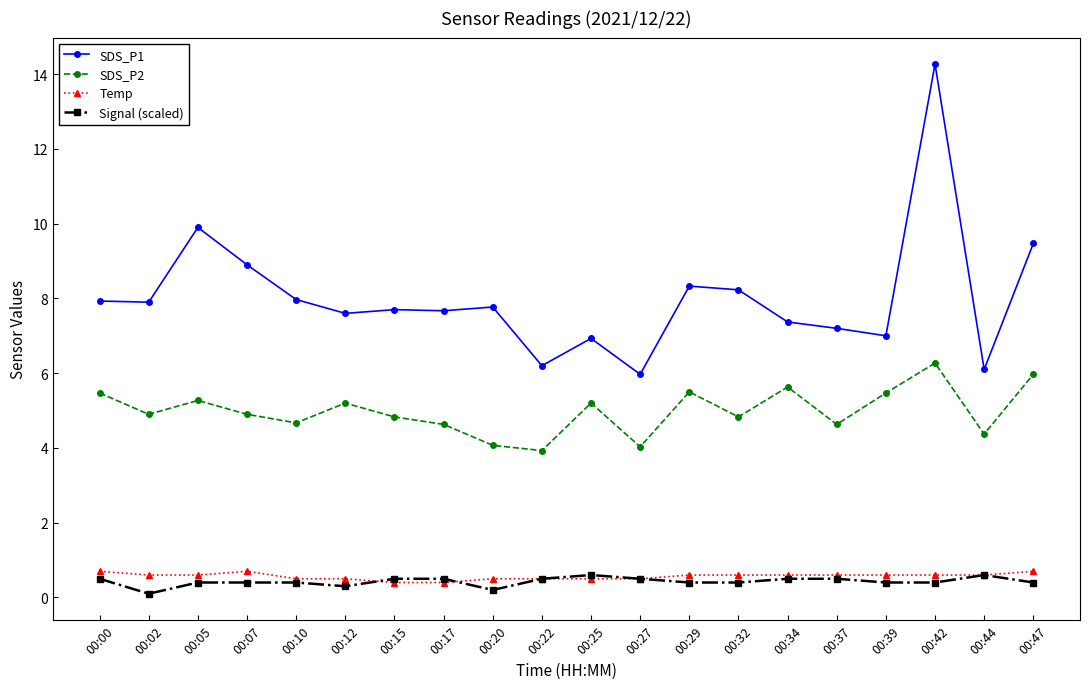

The SDS_P1 series shows 7.8 at 00:20. True or false?

True